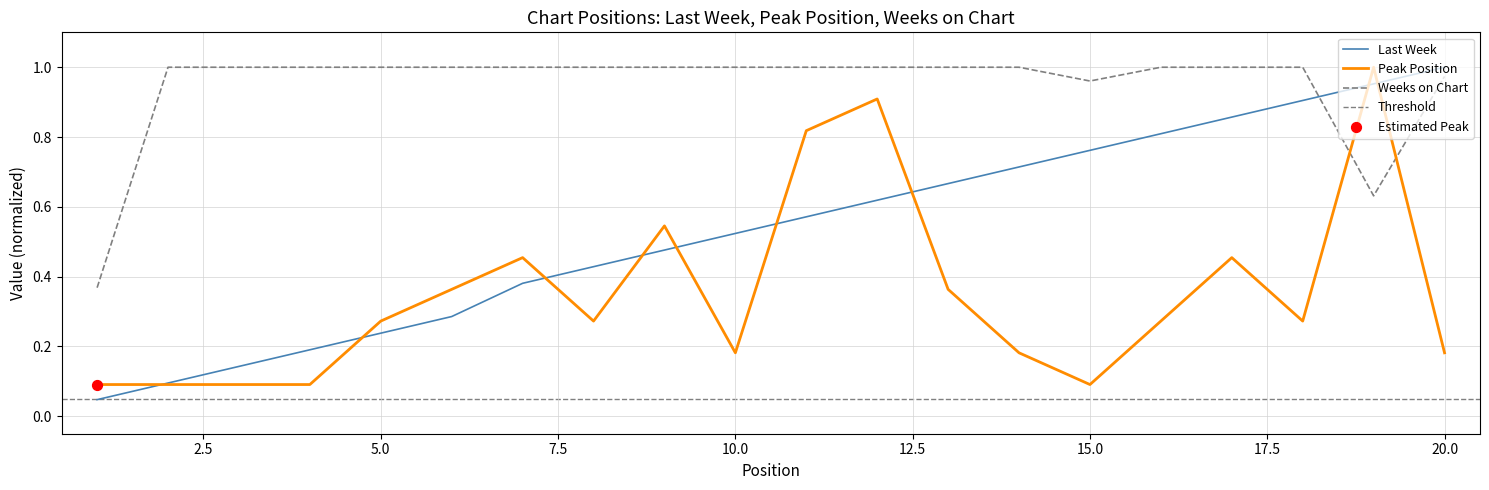

What is the total value across all series at 19?

2.6